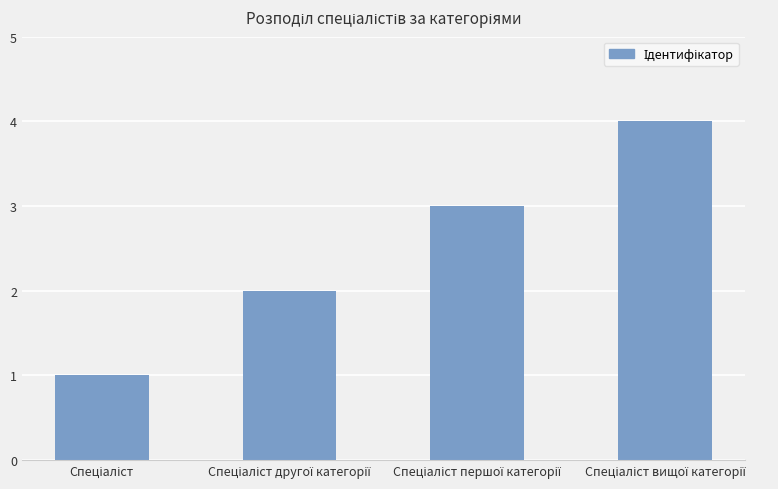

What is the sum of all values?

10